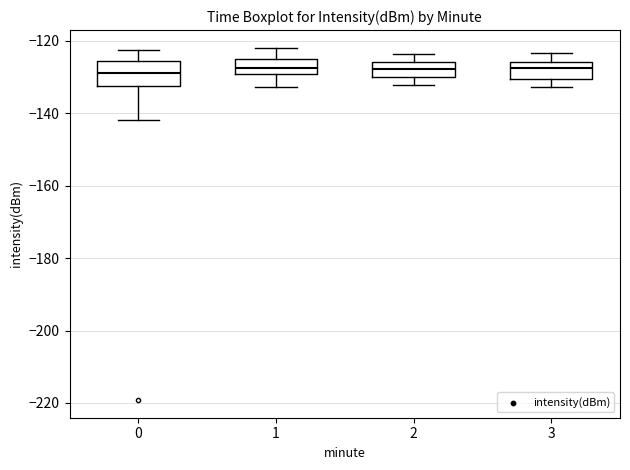

Reading left to right, read every box against the y-axis: the position of its median line, the range the box covers, and the ends of its whiskers. The values are not printed on the chart, so give them approximately, as read against the axis.

0: median -128, box -132 to -126, whiskers -142 to -122
1: median -128, box -130 to -126, whiskers -132 to -122
2: median -128, box -130 to -126, whiskers -132 to -124
3: median -128, box -130 to -126, whiskers -132 to -124